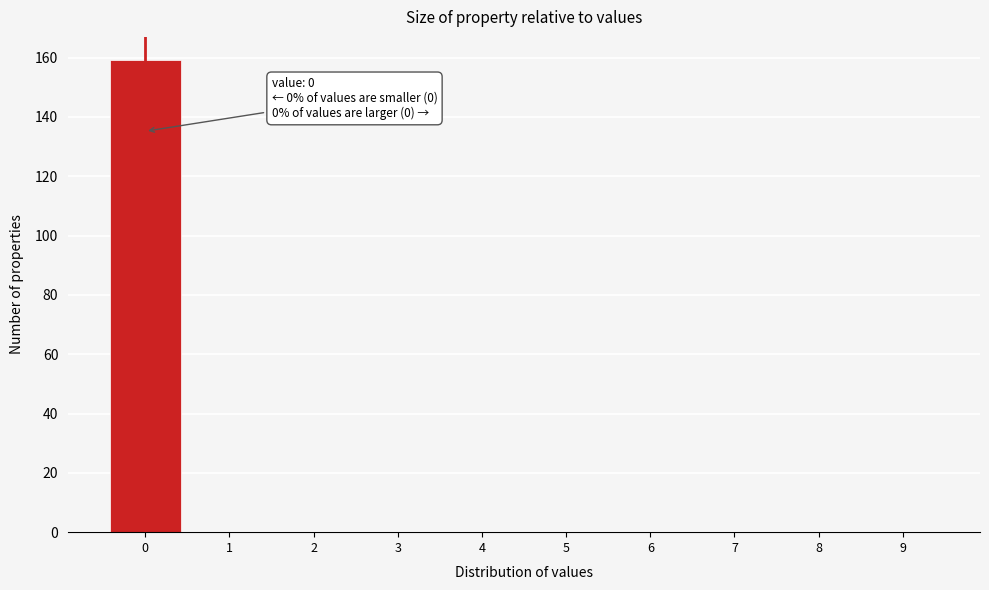

Over which range of the x-axis is the bar tallest?

-0.5 to 0.5